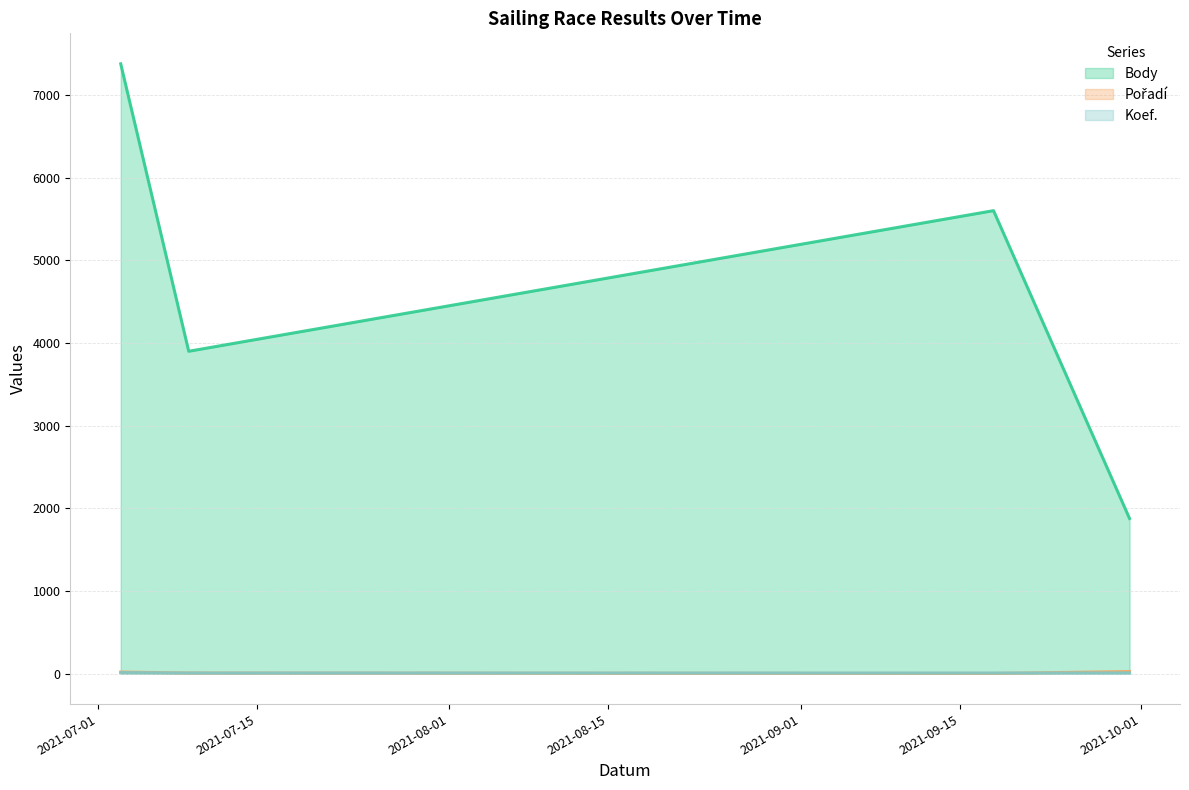

How many values in the Pořadí (line) series exceed 19?

1